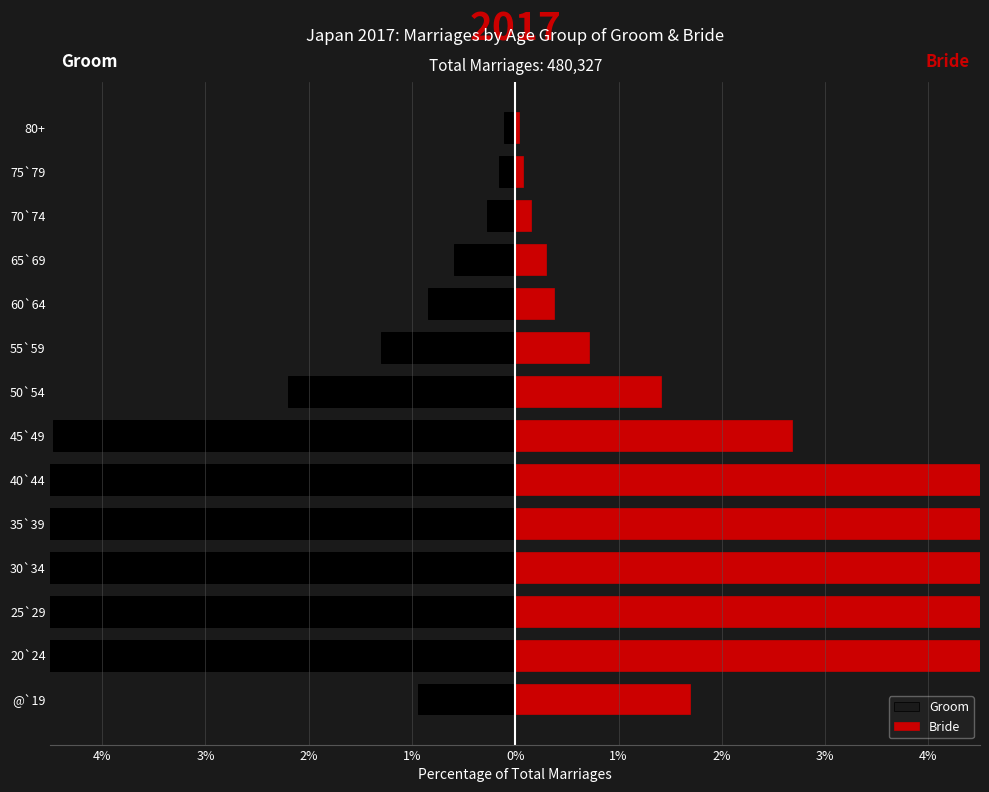

What is the difference between the maximum and minimum values in the Groom series?

31.6